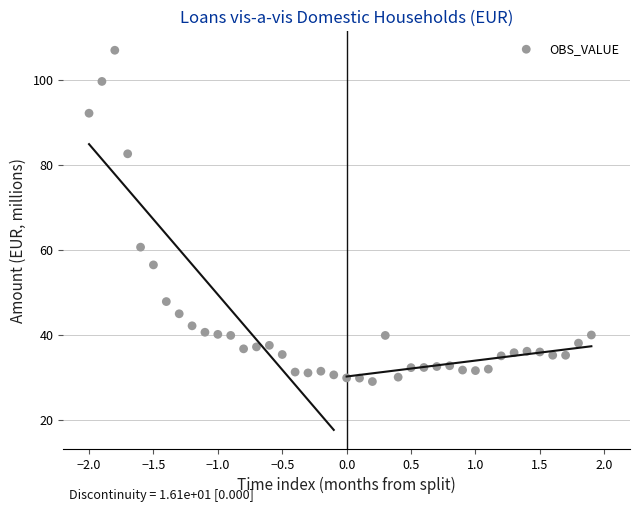

What Y value in the scatter plot is closest to 67?

60.6